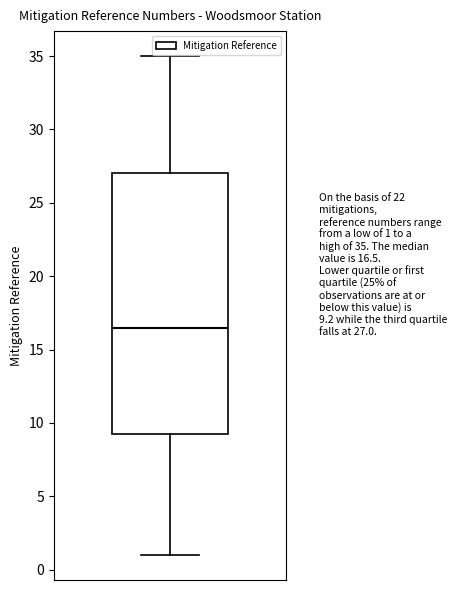

Transcribe this box plot: give where the median line is, the range the box spans, and where the two whiskers end, as read against the y-axis. The values are not printed on the chart, so give them approximately, as read against the axis.

median 16.5, box 9.5 to 27.0, whiskers 1.0 to 35.0